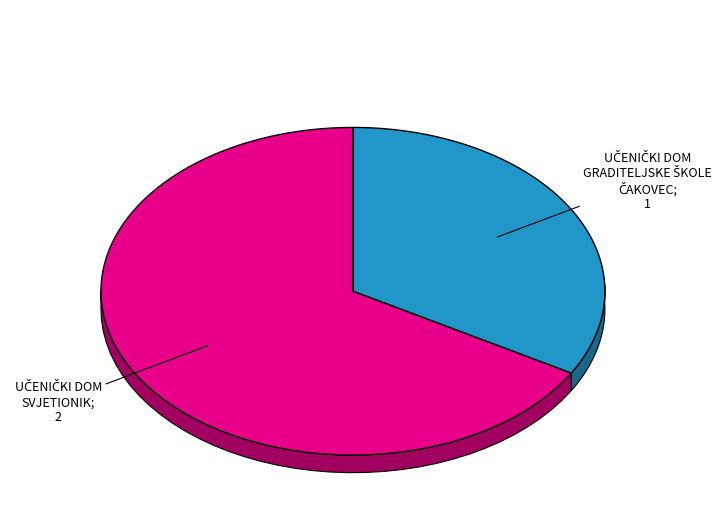

Rank the categories by value from highest to lowest.

UČENIČKI DOM SVJETIONIK, UČENIČKI DOM GRADITELJSKE ŠKOLE ČAKOVEC